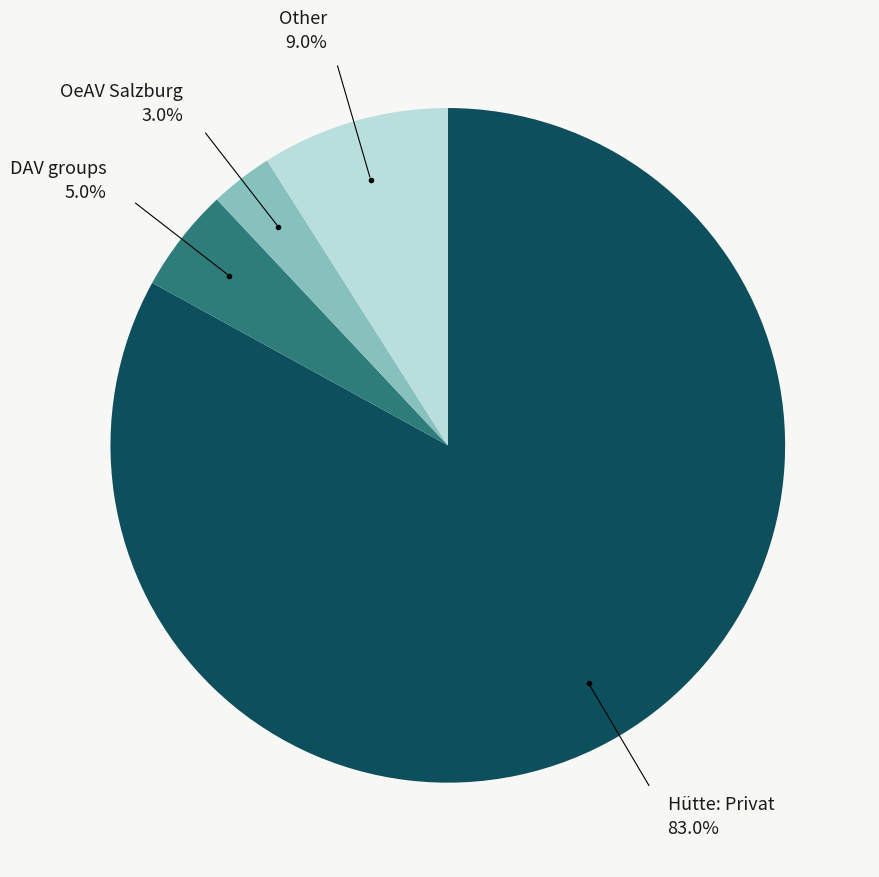

Is there any slice that represents more than half of the pie?

Yes